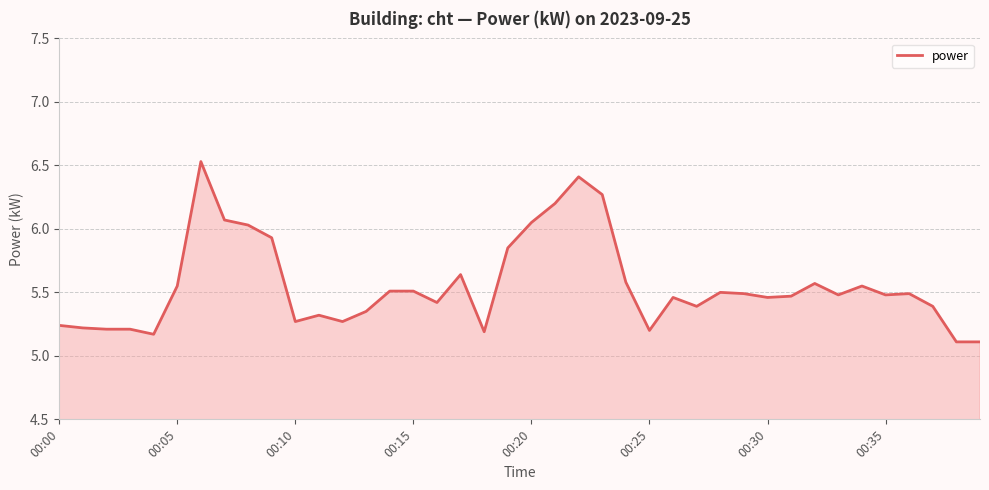

What is the minimum value shown in the chart?

5.1